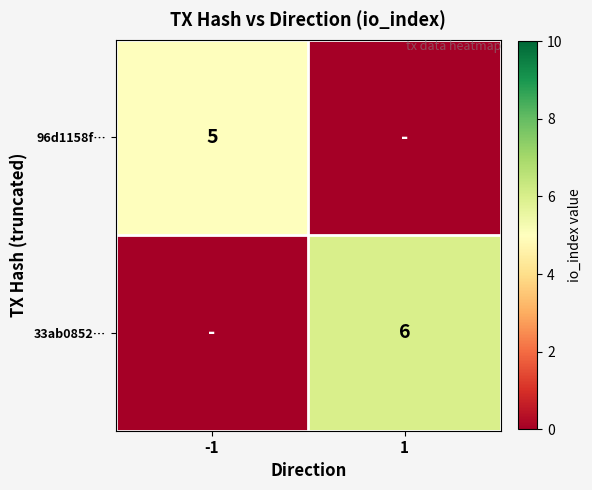

The value of 33ab0852… at 1 is 10. True or false?

False